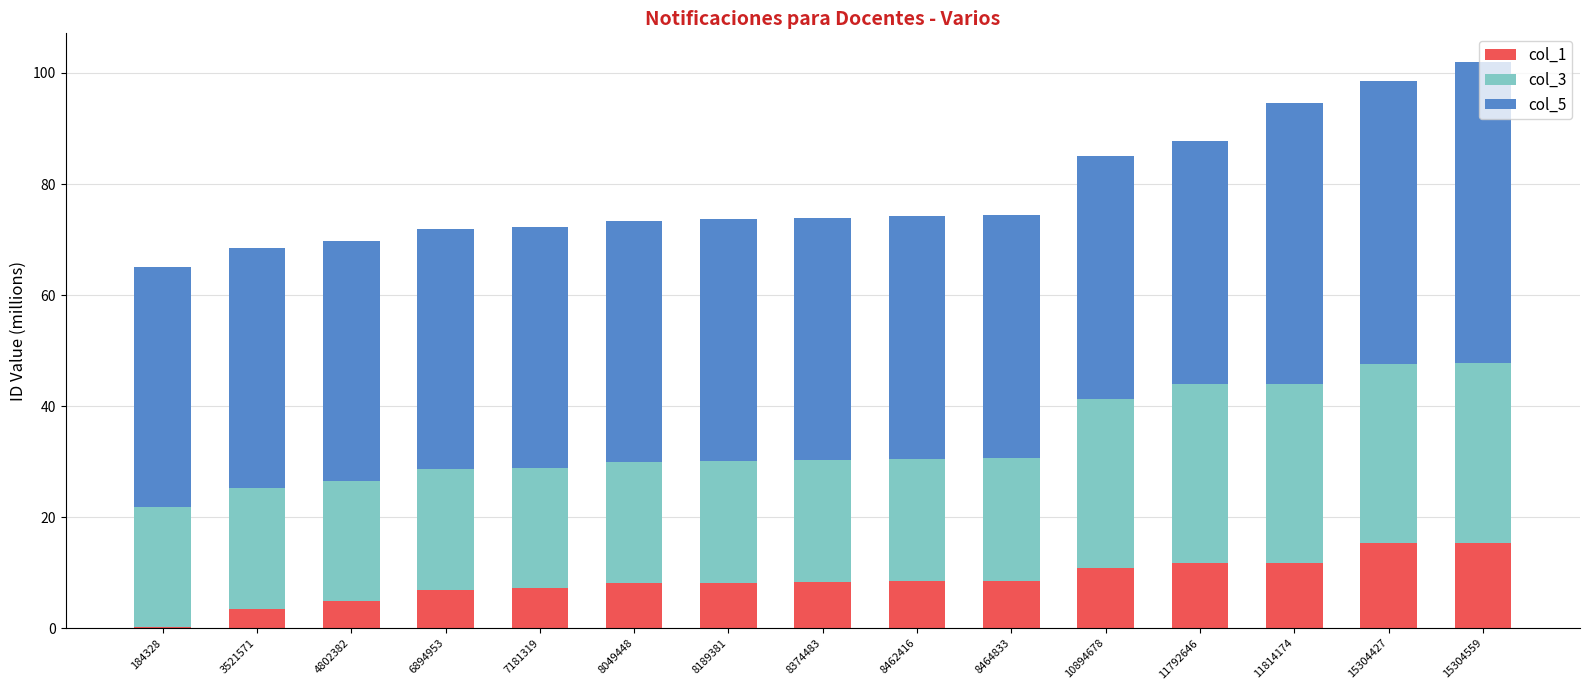

What is the sum of the col_1 values at 8049448 and 4802382?

12.9